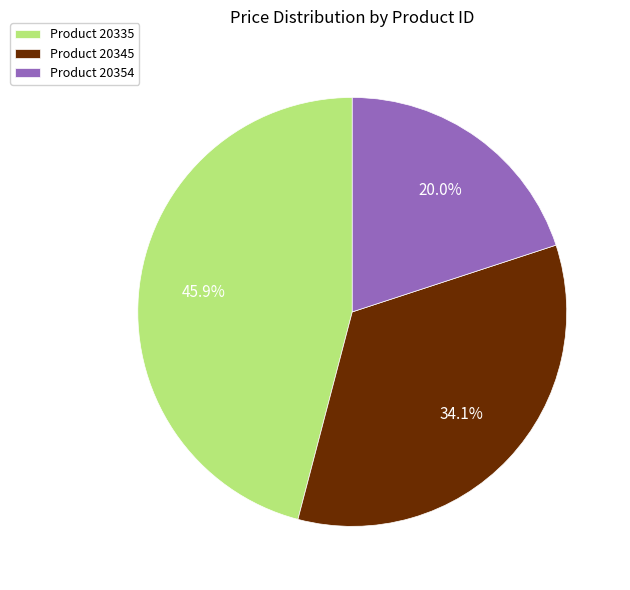

Does Product 20345 represent more than half of the total?

No